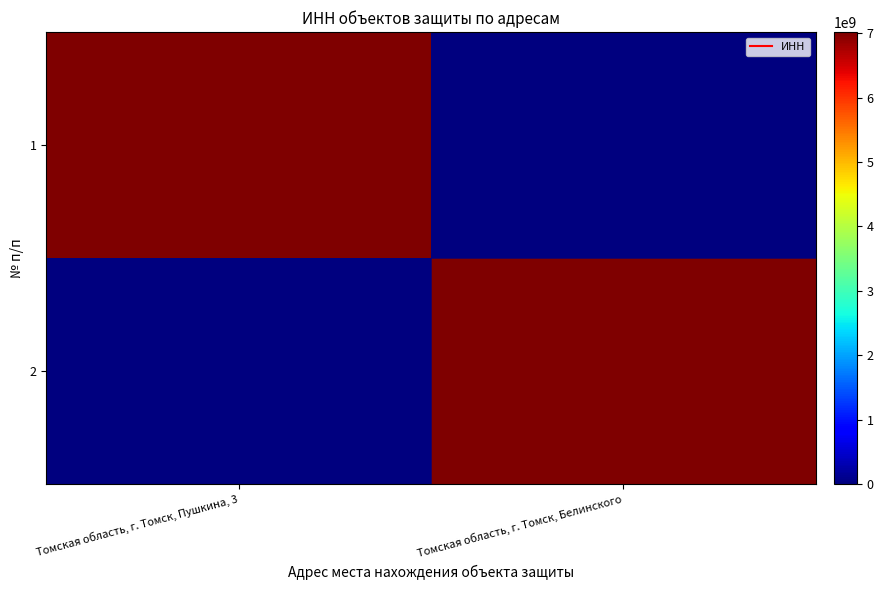

What is the total value across all series at Томская область, г. Томск, Пушкина, 3?

7017107837